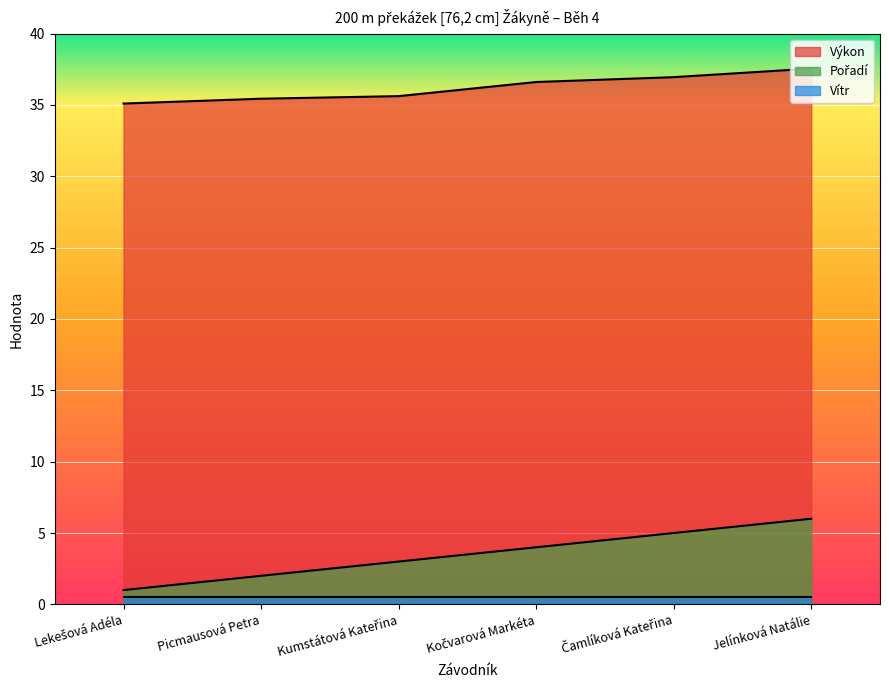

Is it true that Výkon equals 53.9 at Picmausová Petra?

False